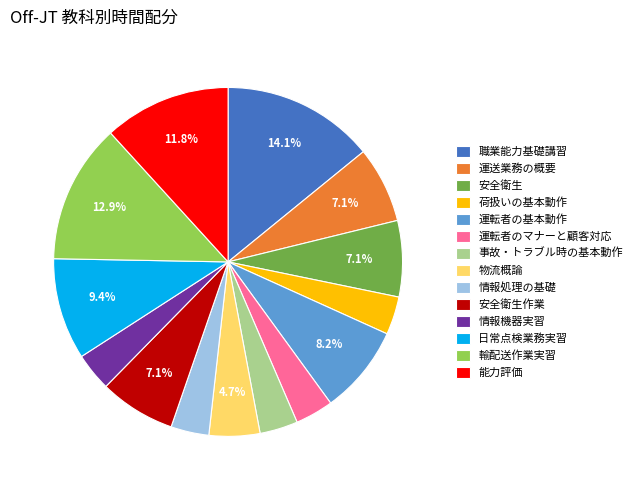

What percentage is the 物流概論 slice, to the nearest percent?

5%